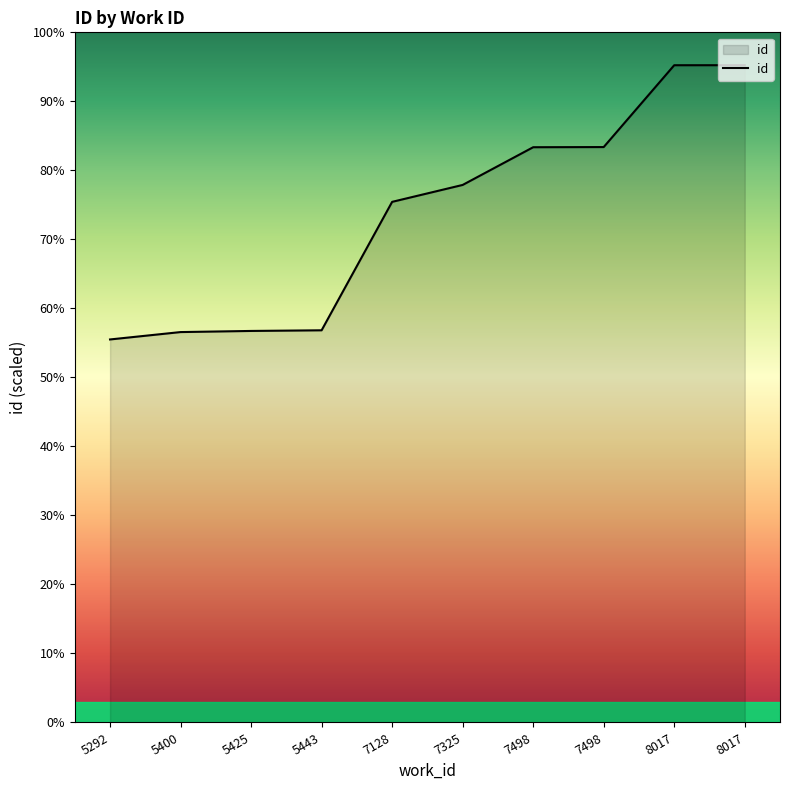

Does the chart have visible grid lines?

No